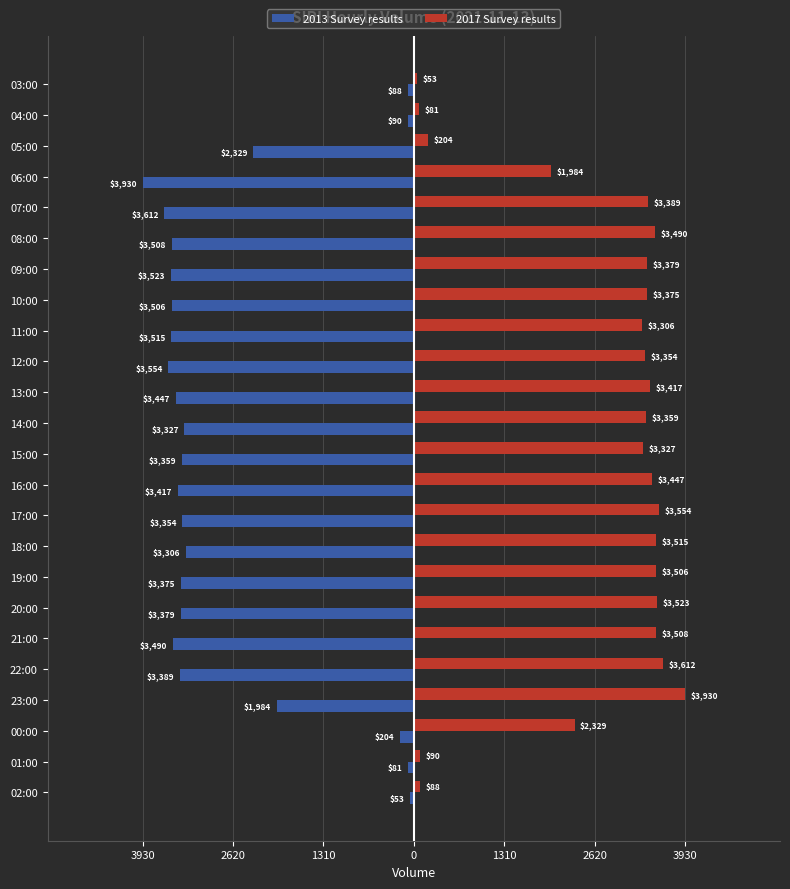

What are all the series names shown in the legend?

2013 Survey results, 2017 Survey results